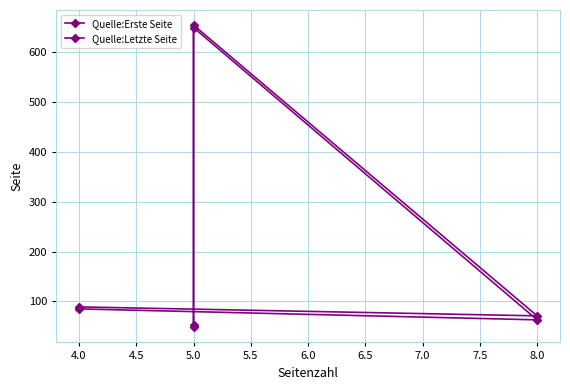

Where is the first local maximum for Quelle:Erste Seite?

5.0